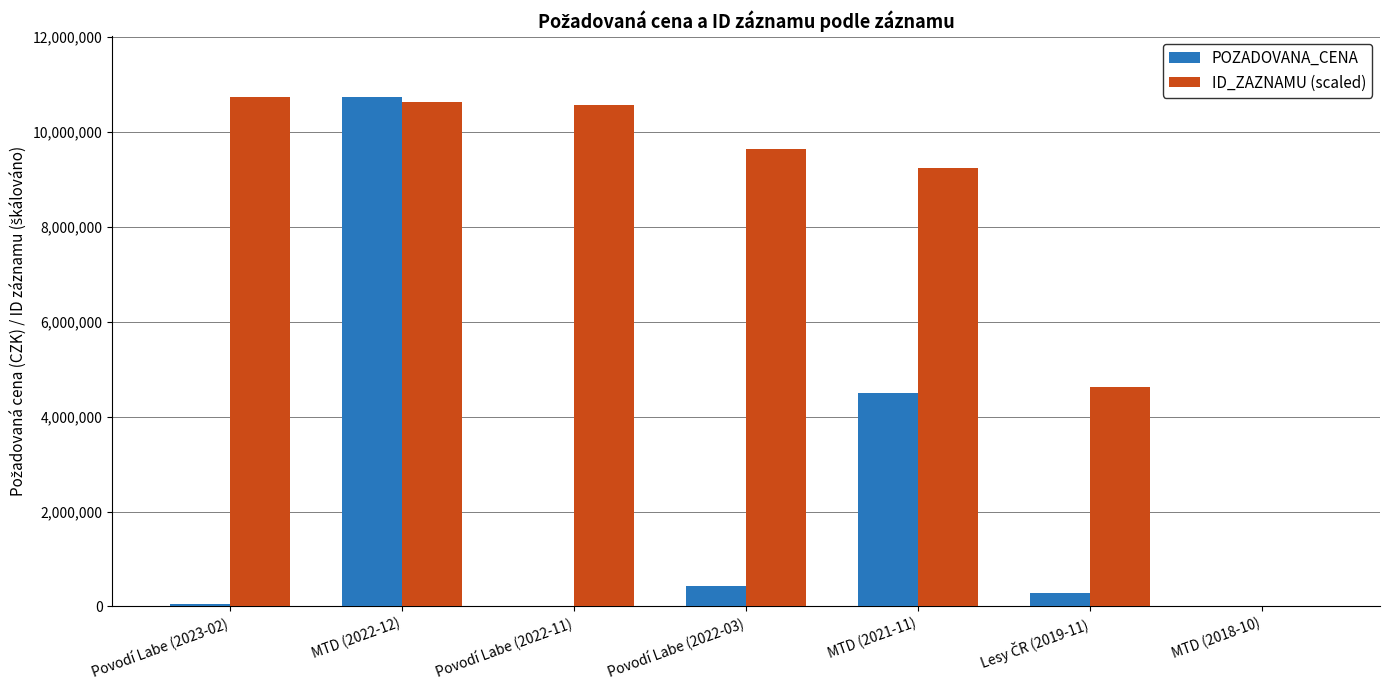

Where does the ID_ZAZNAMU (scaled) series first go above 9644247?

Povodí Labe (2023-02)